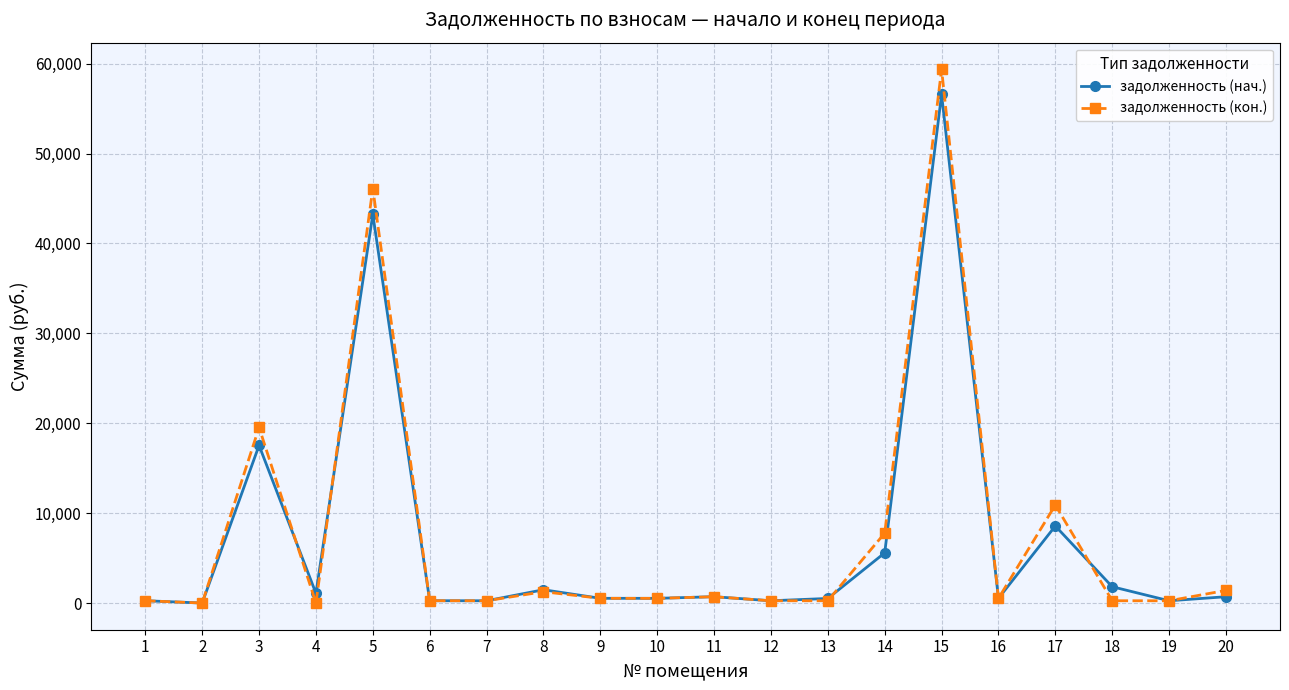

What is the total value across all series at 5?

89354.0